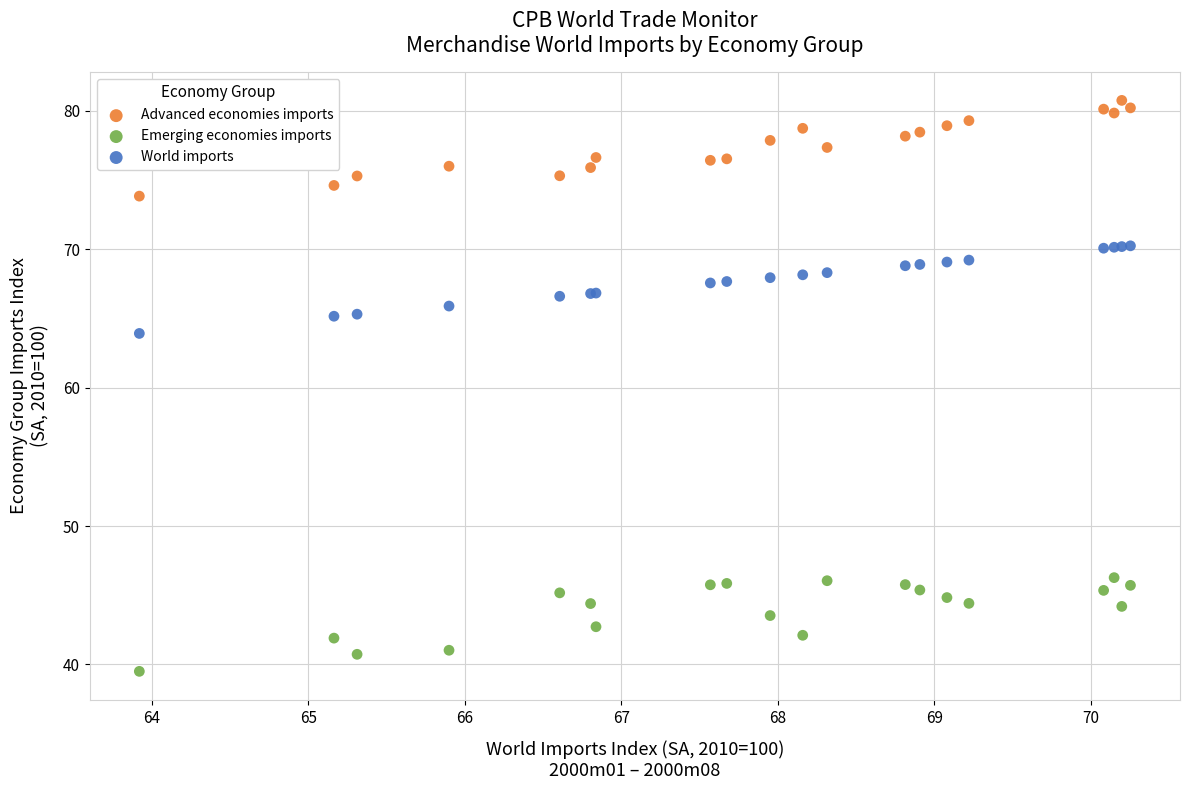

Which series reaches the maximum Y coordinate?

Advanced economies imports